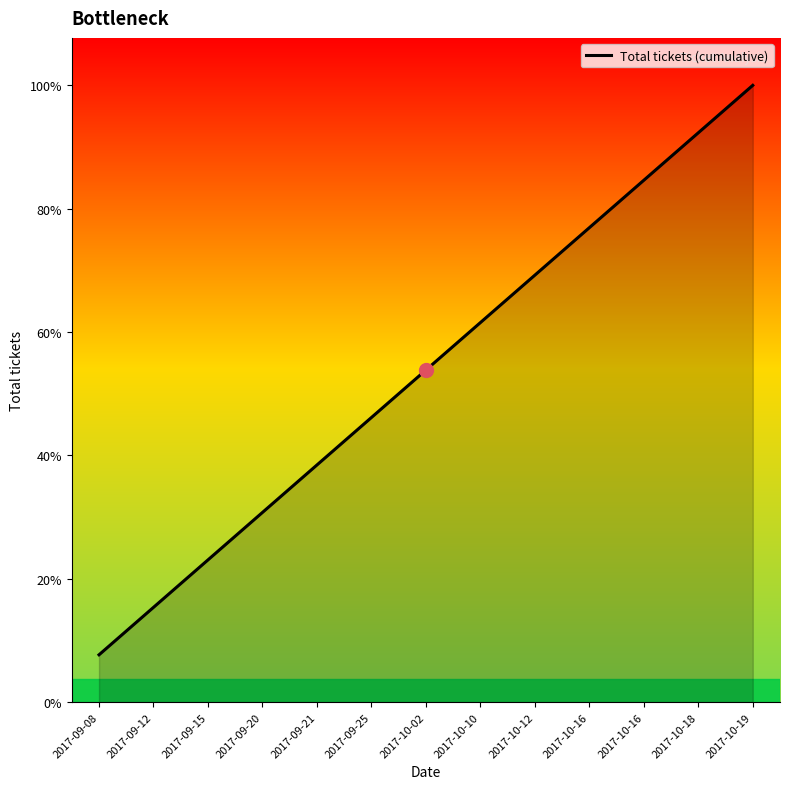

What is the ratio of the value at 2017-10-12 to the value at 2017-10-16?

0.9